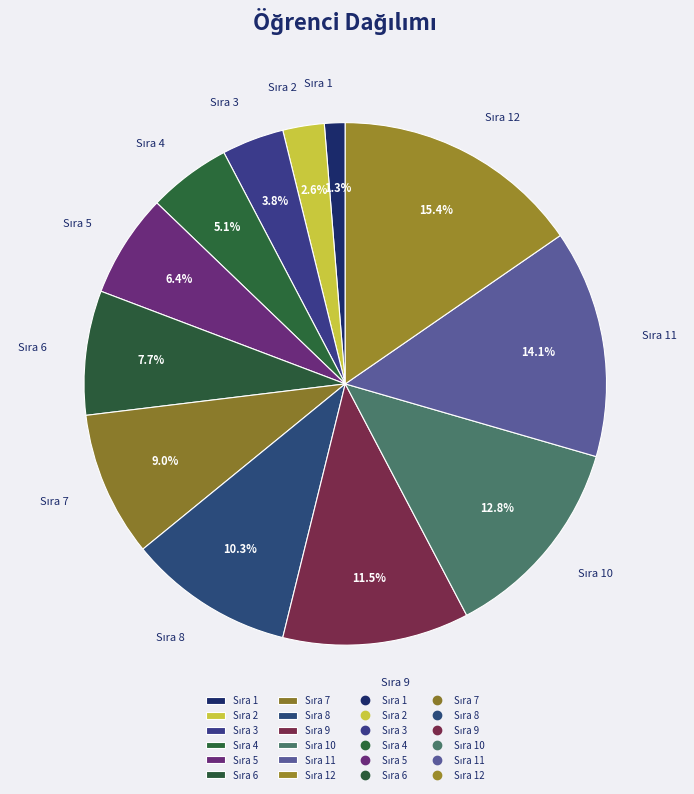

Is there any slice that represents more than half of the pie?

No